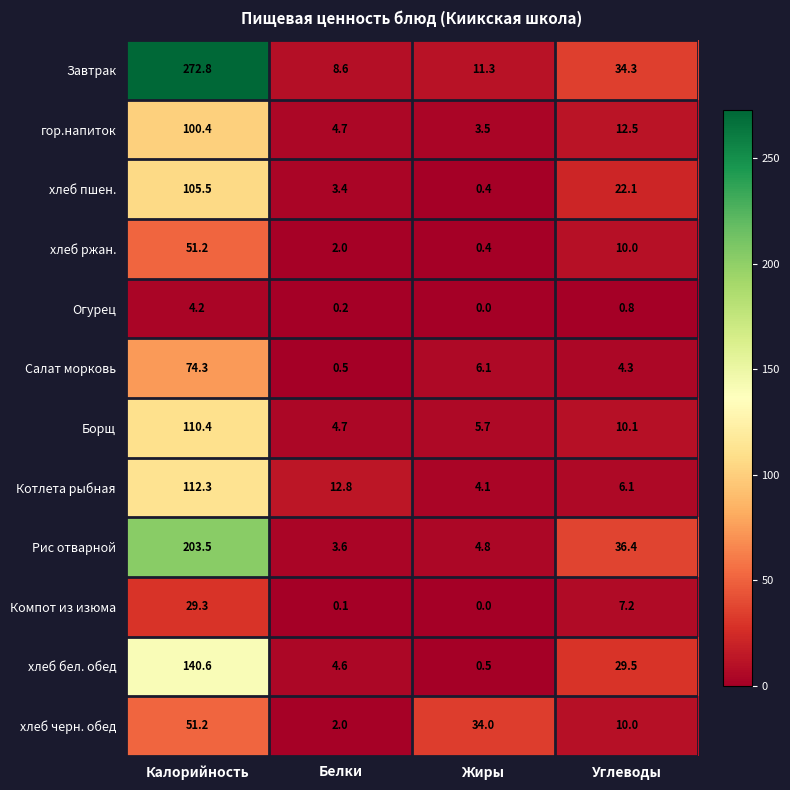

What is the difference between the хлеб пшен. values at Белки and Жиры?

3.0